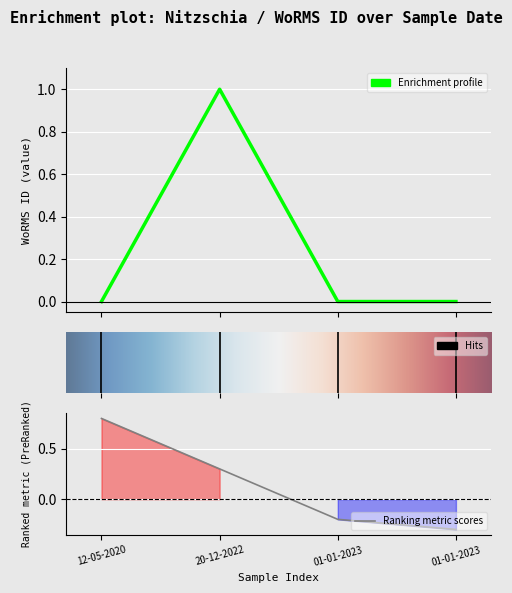

Which label corresponds to the largest value in the chart?

20-12-2022